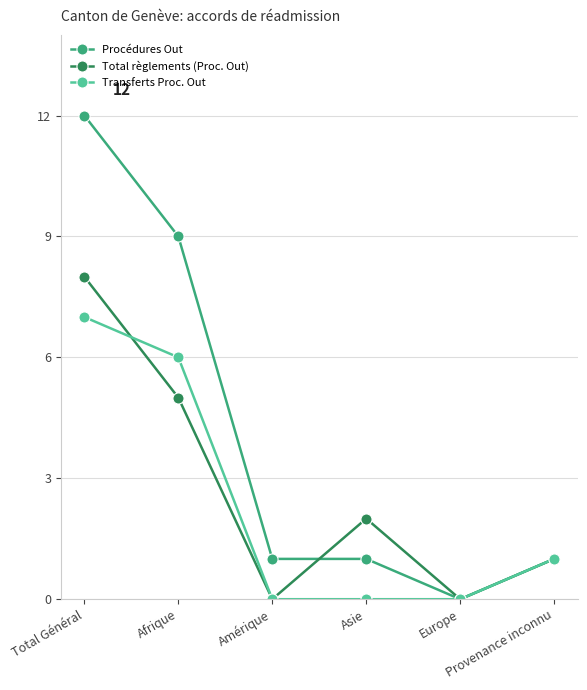

What is the spread (max minus min) of values at Asie?

2